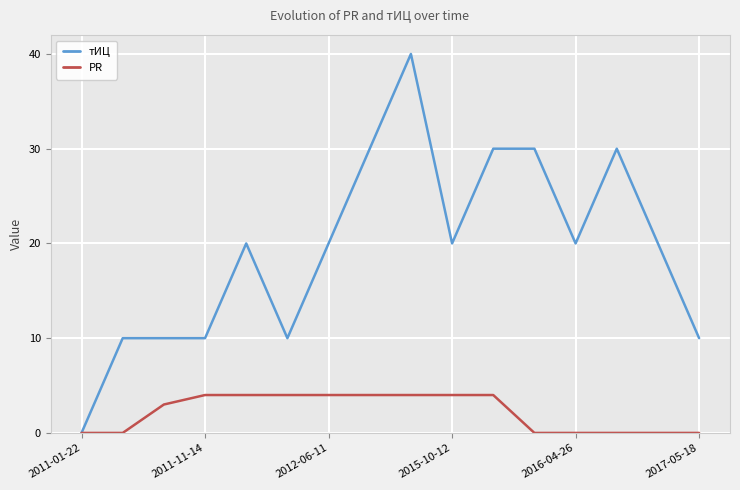

Which series has the largest range (max minus min)?

тИЦ